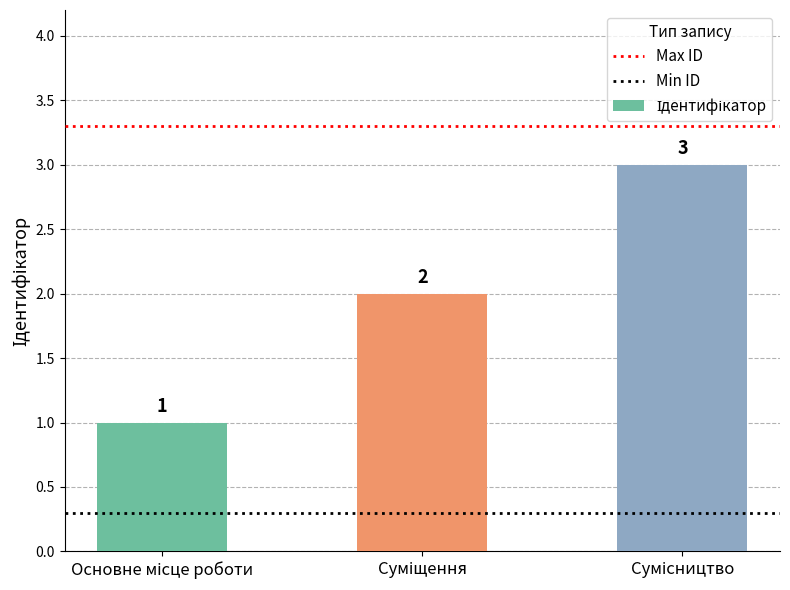

How many values are between 1 and 3?

3